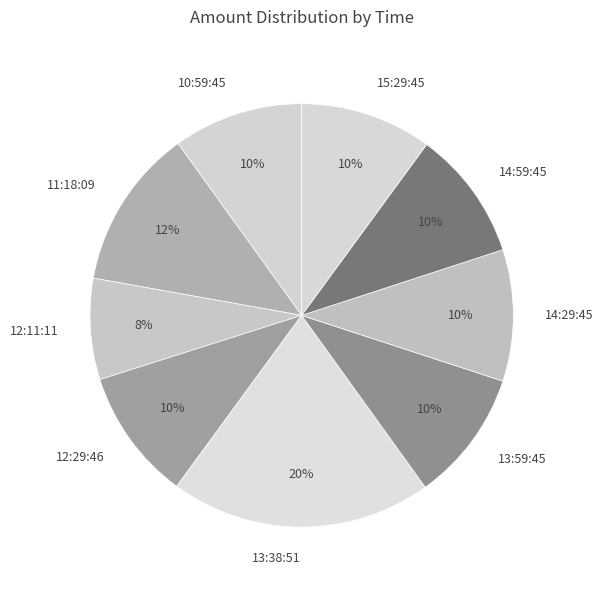

Do 10:59:45 and 14:59:45 together represent more than half of the pie?

No